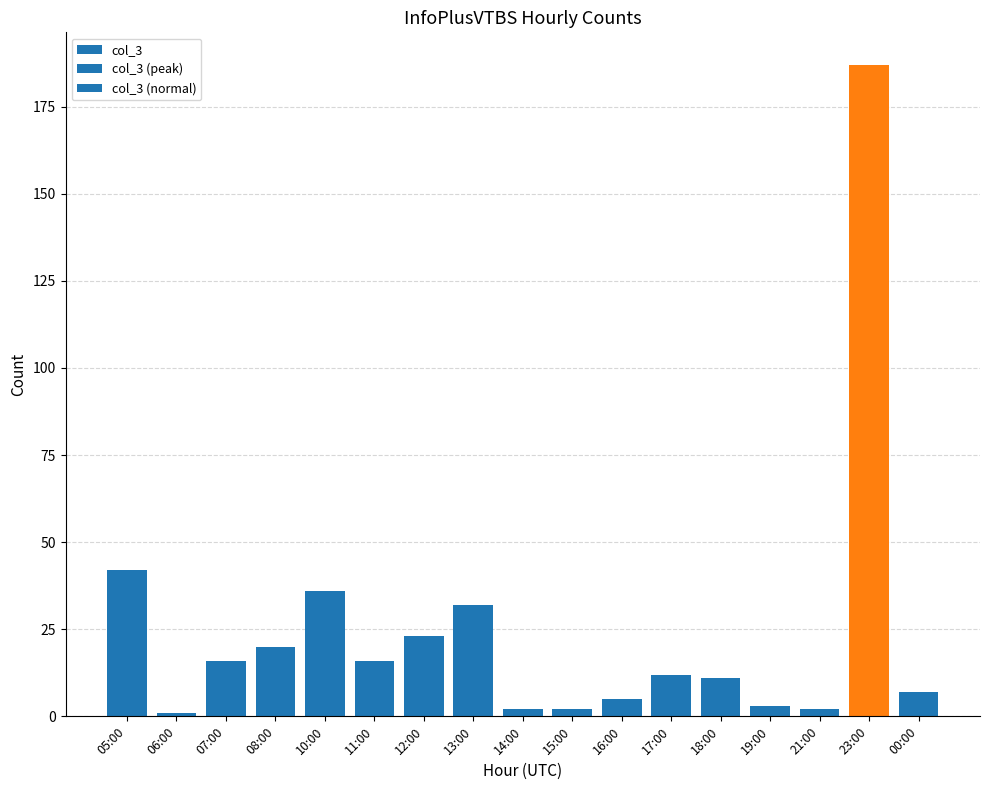

Which label corresponds to the largest value in the chart?

23:00